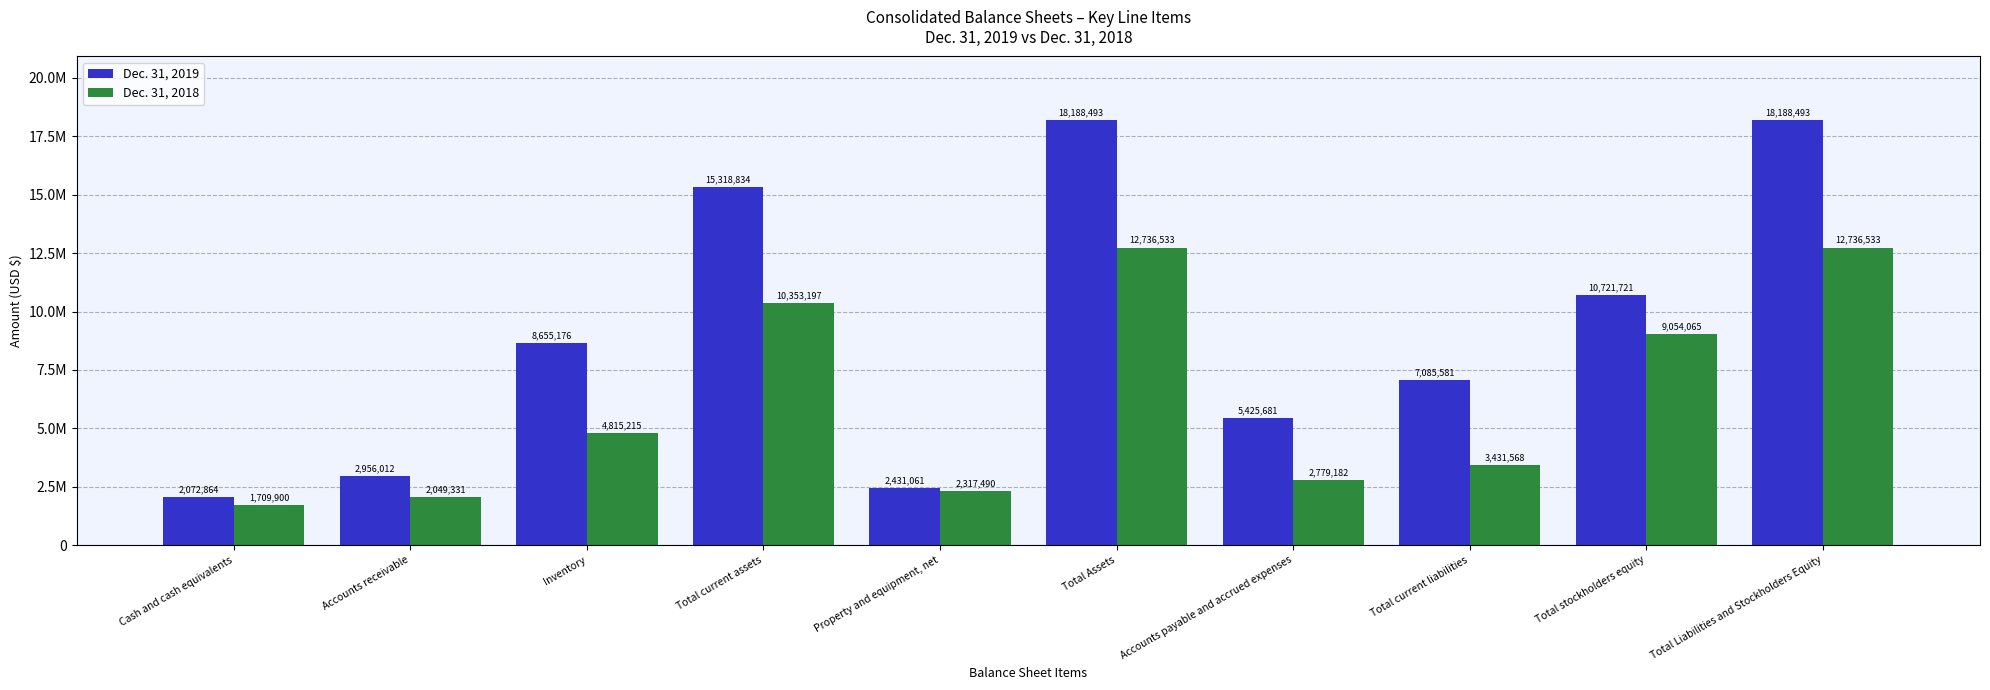

True or false: Dec. 31, 2019 has a value of 2431061 at Property and equipment, net.

True